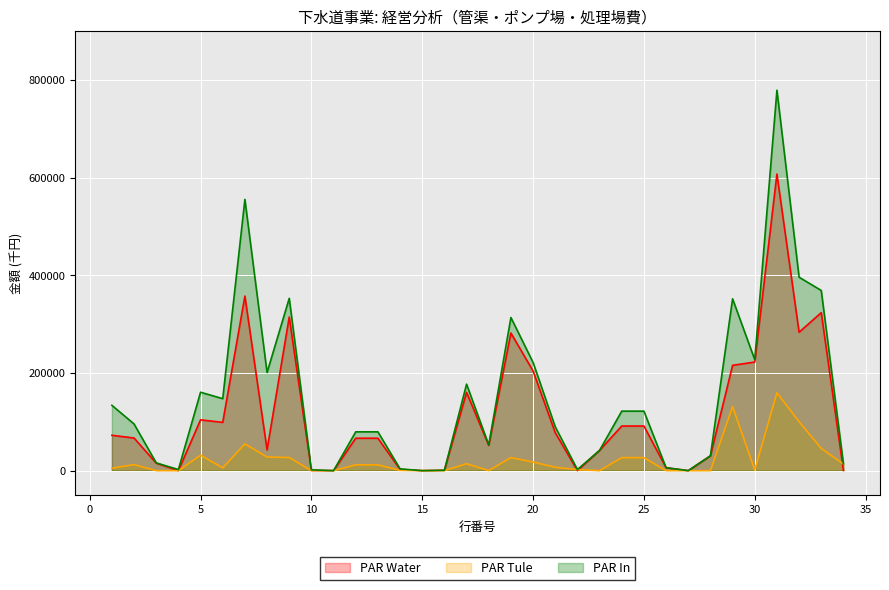

Reading right to left, what are all the values shown in this chart?

PAR Water: 34=360	33=323495	32=283474	31=607329	30=222387	29=215670	28=30327	27=0	26=6040	25=91372	24=91372	23=41533	22=0	21=77719	20=204042	19=281761	18=51760	17=160284	16=754	15=0	14=2567	13=66396	12=66396	11=0	10=435	9=314477	8=42579	7=357491	6=98873	5=104024	4=0	3=15384	2=66782	1=72428
PAR Tule: 34=13641	33=45403	32=100262	31=159306	30=1418	29=131252	28=0	27=0	26=0	25=26636	24=26636	23=0	22=2181	21=7024	20=17551	19=26756	18=85	17=14184	16=0	15=0	14=630	13=11857	12=11857	11=0	10=0	9=26897	8=27848	7=54745	6=5789	5=31590	4=0	3=0	2=12325	1=5041
PAR In: 34=14001	33=368898	32=396072	31=778971	30=227245	29=351850	28=30440	27=0	26=6051	25=121852	24=121852	23=41533	22=2181	21=89798	20=221593	19=313572	18=52621	17=177117	16=754	15=0	14=3593	13=79487	12=79487	11=0	10=1703	9=352803	8=200857	7=555363	6=147384	5=160541	4=2255	3=15887	2=95558	1=133738